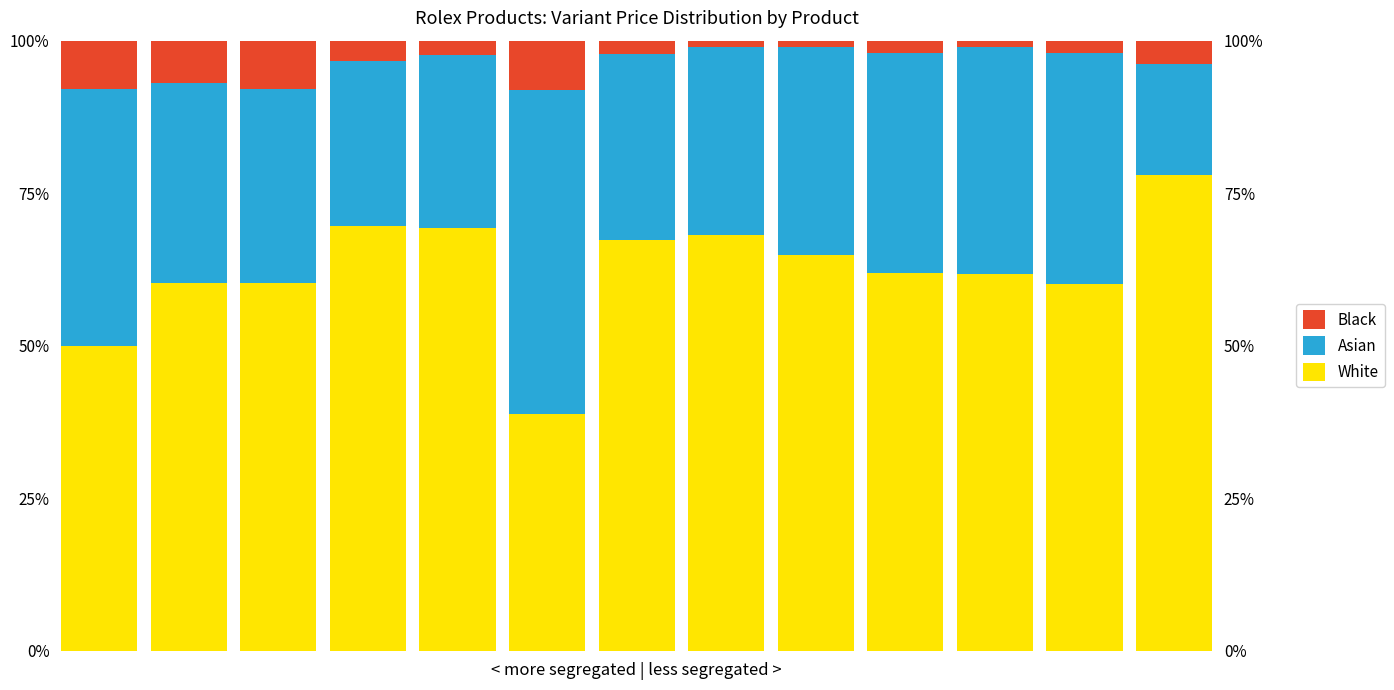

Which series changed the most between 1 and 2?

Black